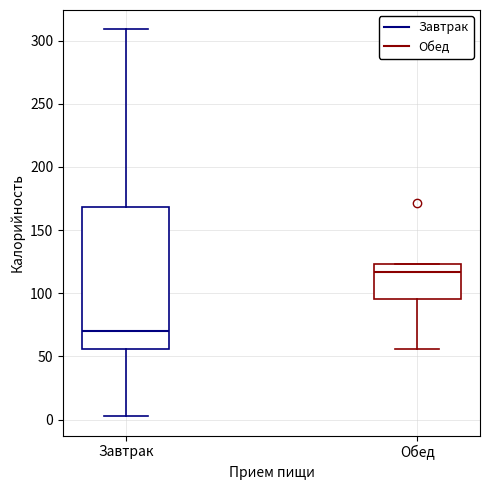

Reading left to right, transcribe this box plot: for each box, give where its median line is, the range the box spans, and where its two whiskers end, as read against the y-axis. The values are not printed on the chart, so give them approximately, as read against the axis.

Завтрак: median 70, box 55 to 170, whiskers 5 to 310
Обед: median 115, box 95 to 125, whiskers 55 to 125